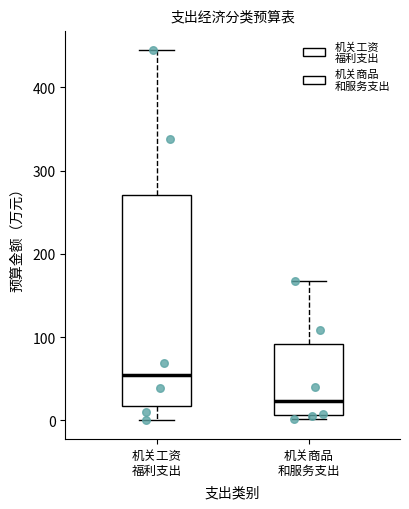

Comparing the boxes themselves (not the whiskers), which one is the tallest?

机关工资 福利支出